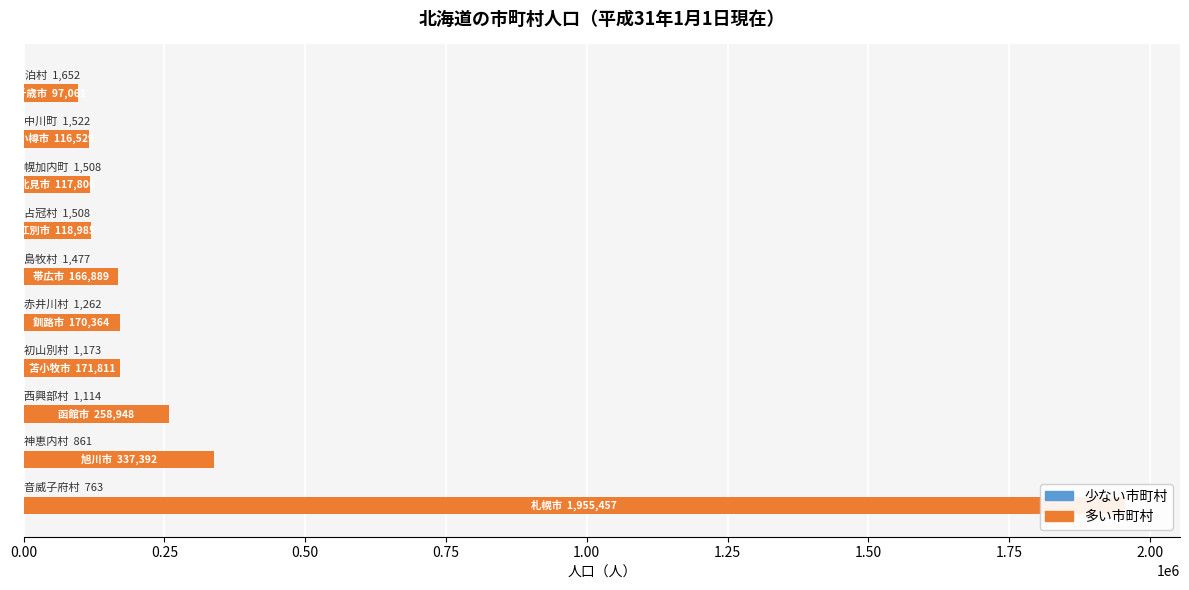

What is the difference between the 少ない市町村（人口） values at 0.25 and 1.50?

647